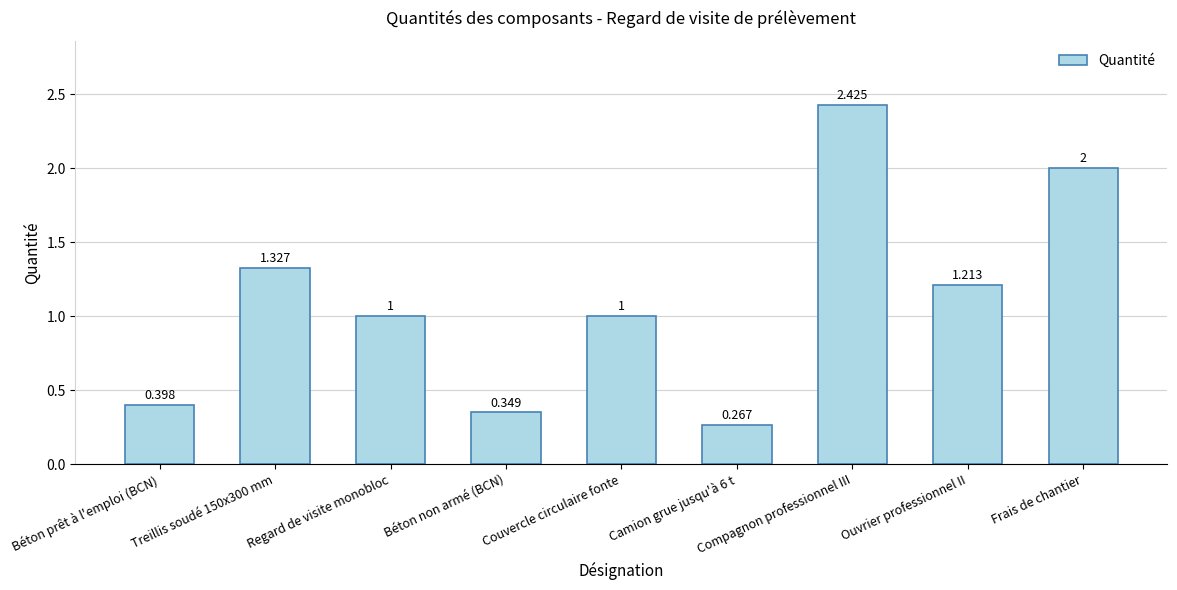

What is the label of the 1st bar from the right?

Frais de chantier